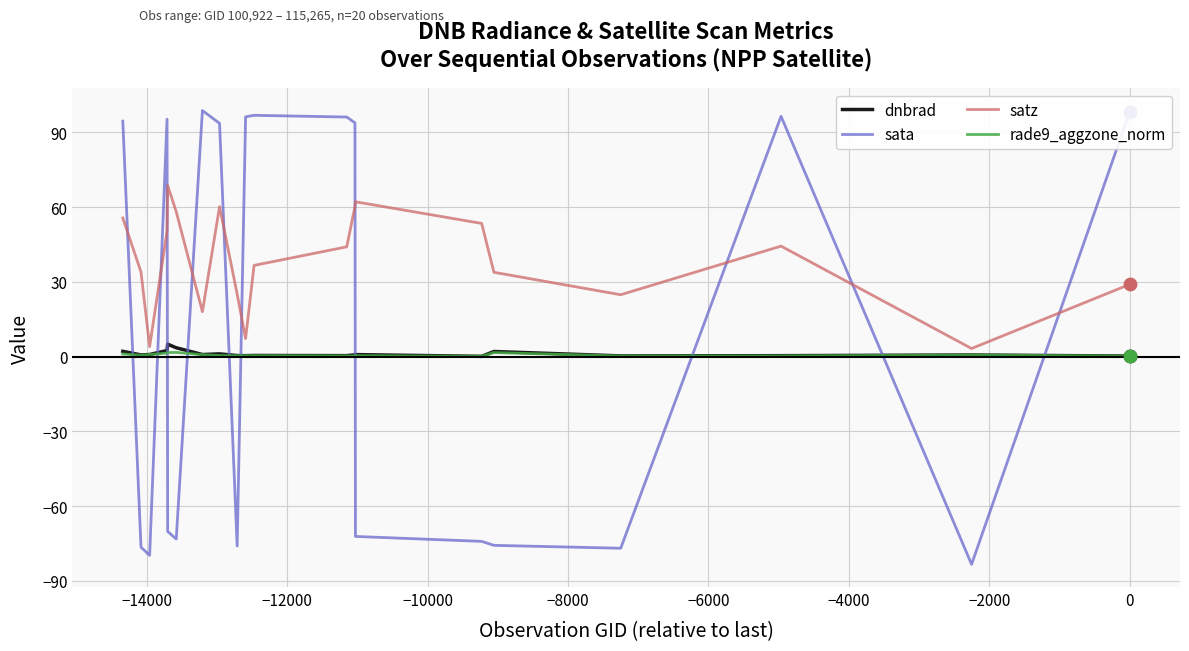

Which series has the largest range (max minus min)?

sata